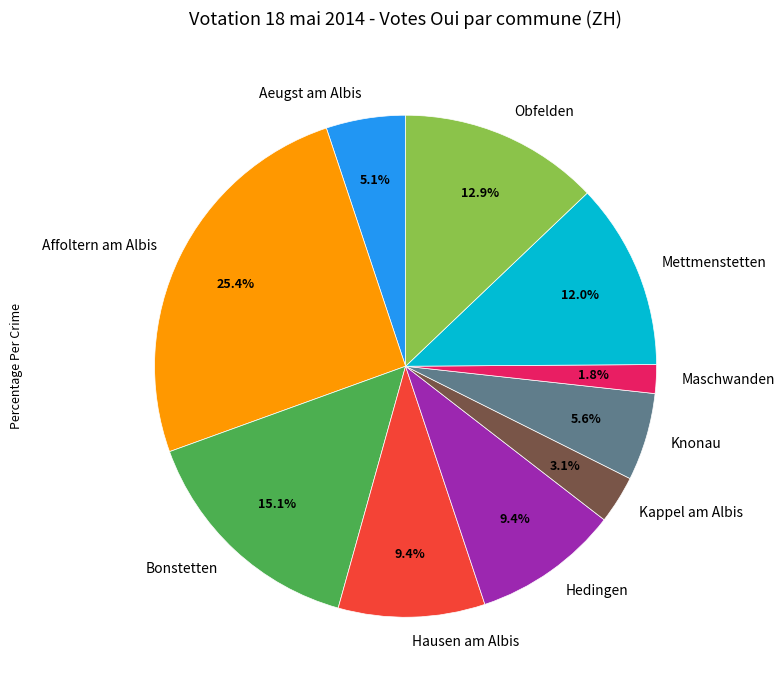

How many segments does this pie chart have?

10